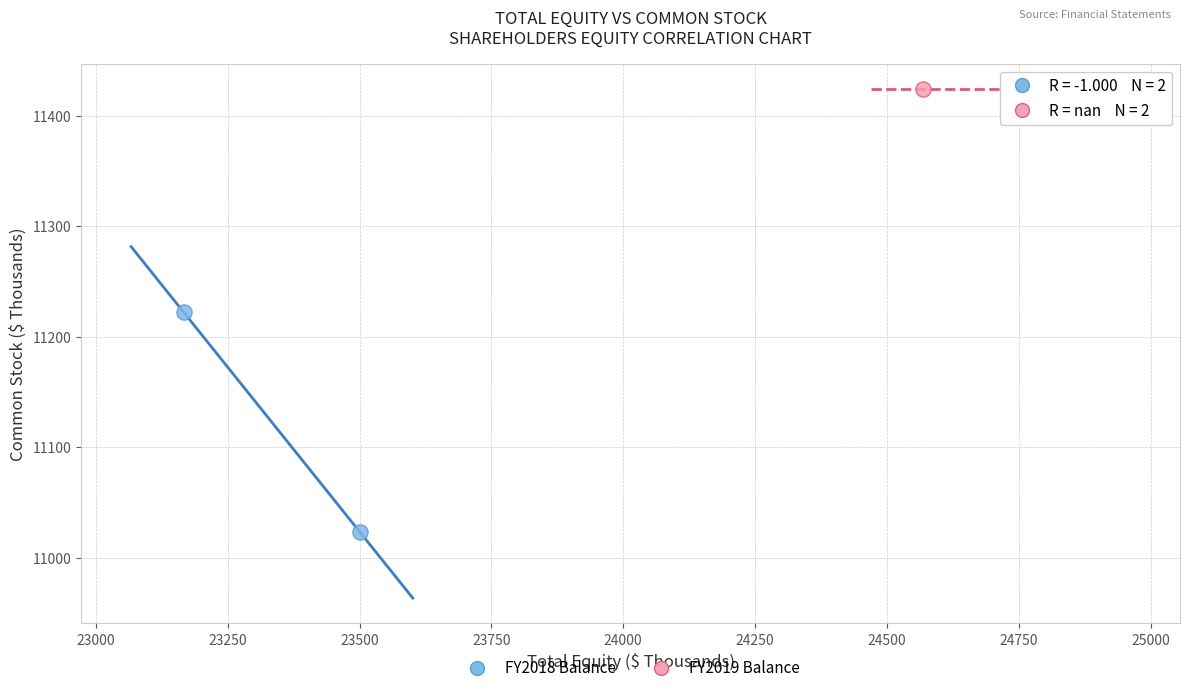

What are all the series names shown in the legend?

FY2018 Balance, FY2019 Balance